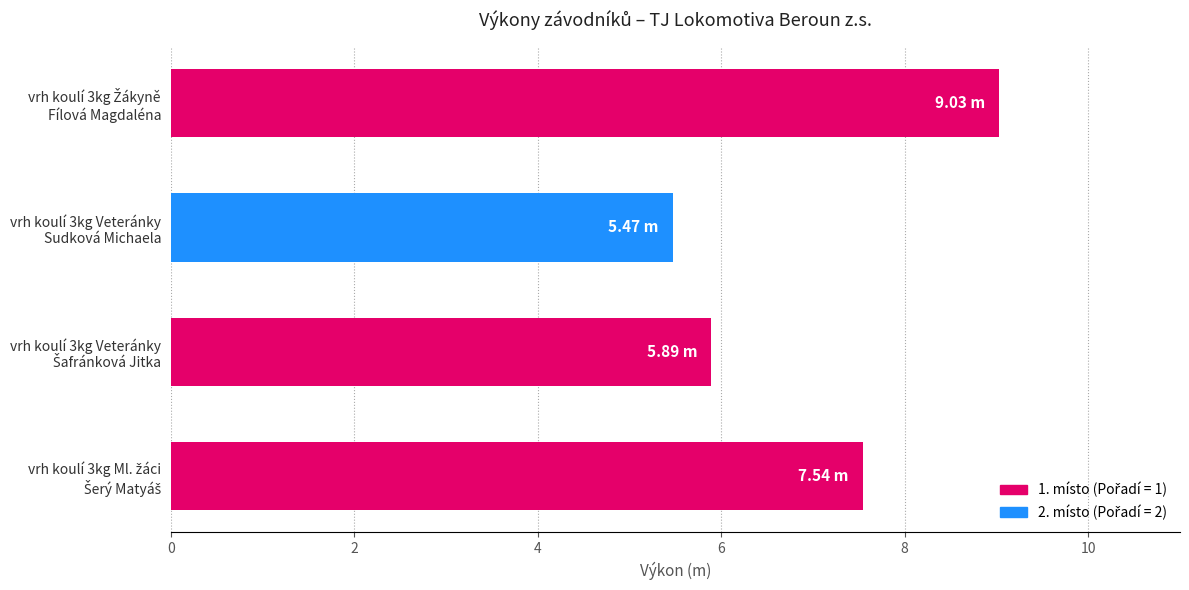

What is the average value?

7.0